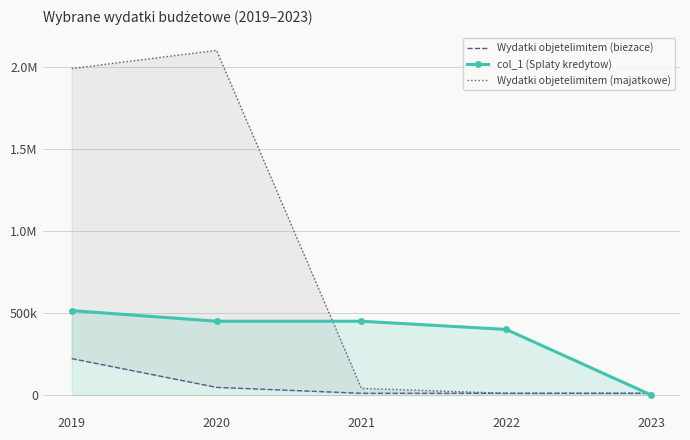

At which category does the chart reach its peak across all series?

2020